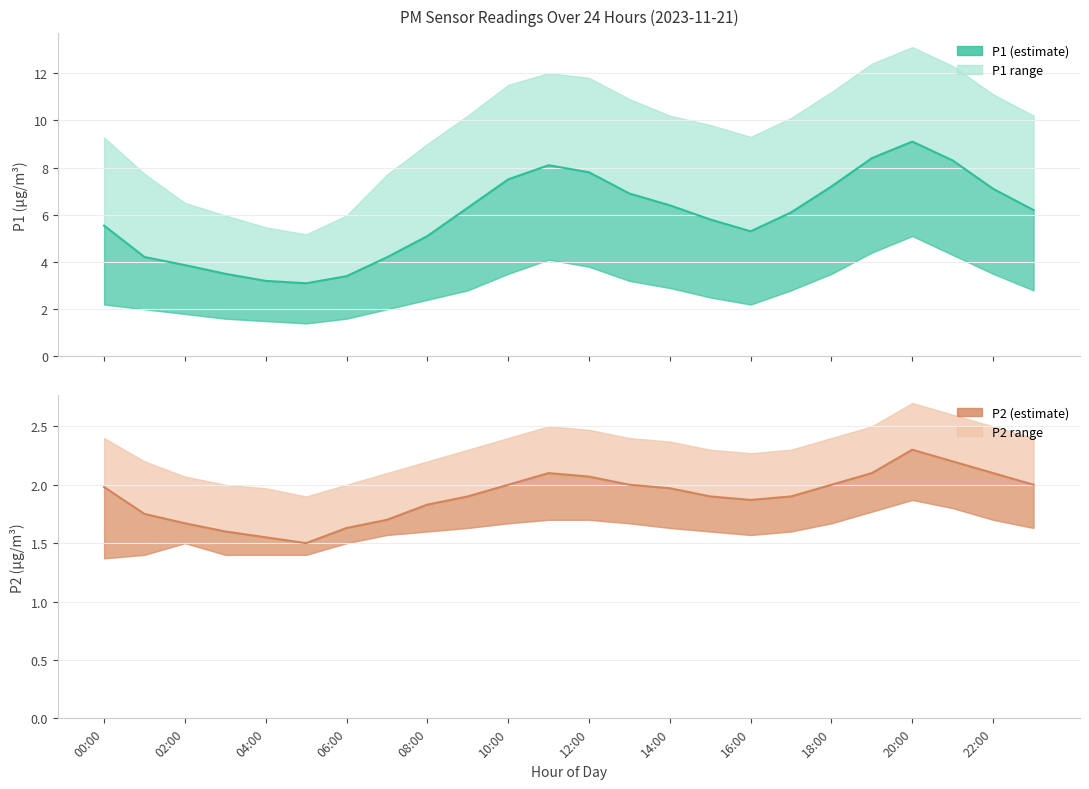

Is the value of P2 at 01:00 greater than the value of P2_upper at 05:00?

No